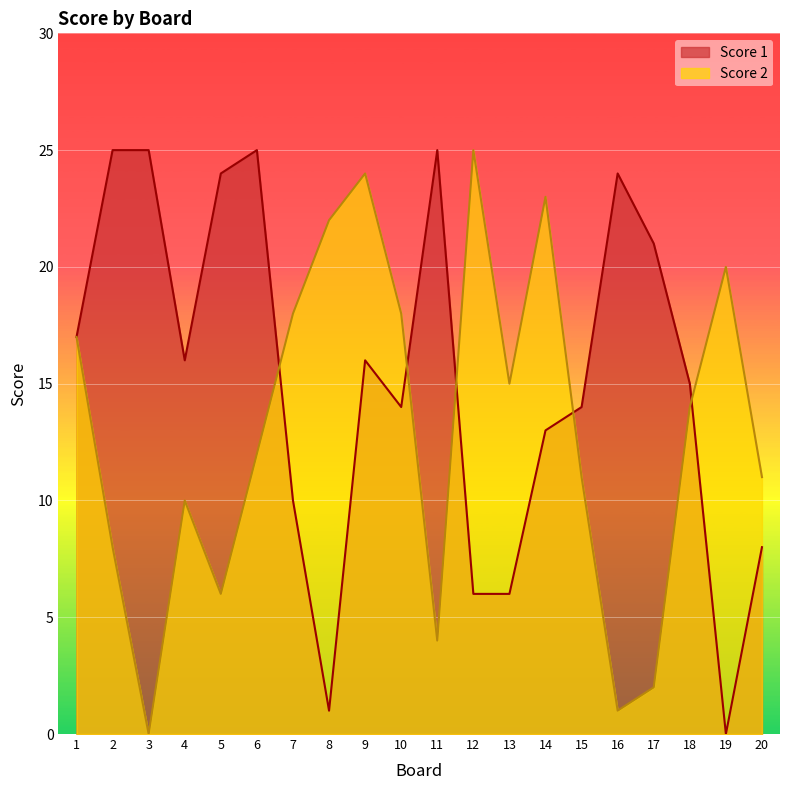

Which series changed the most between 8 and 14?

Score 1